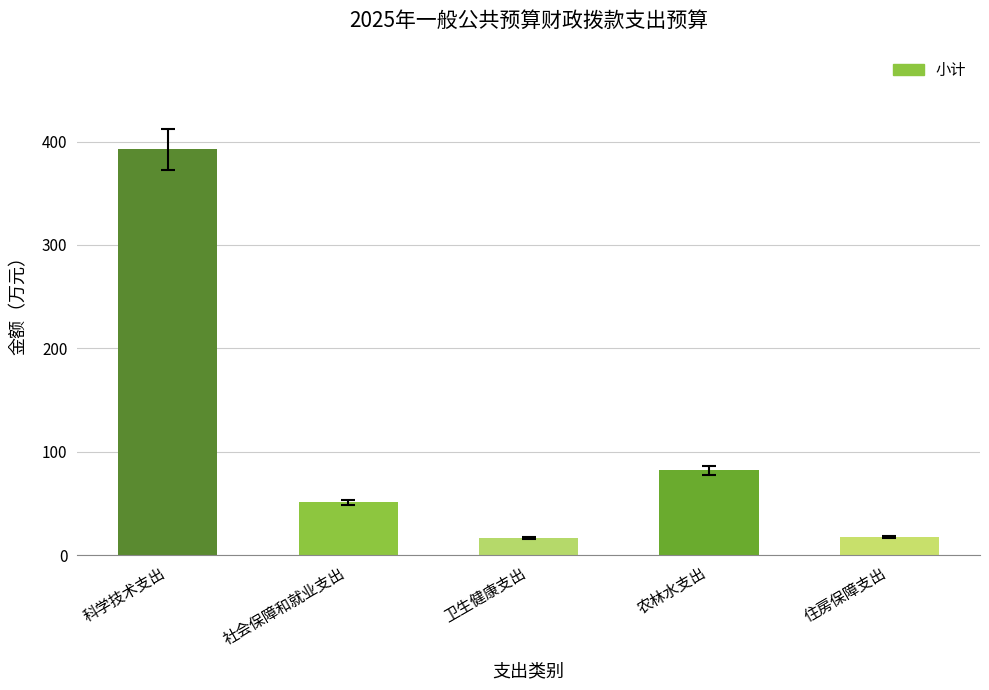

True or false: the data shows 623.6 at 科学技术支出.

False